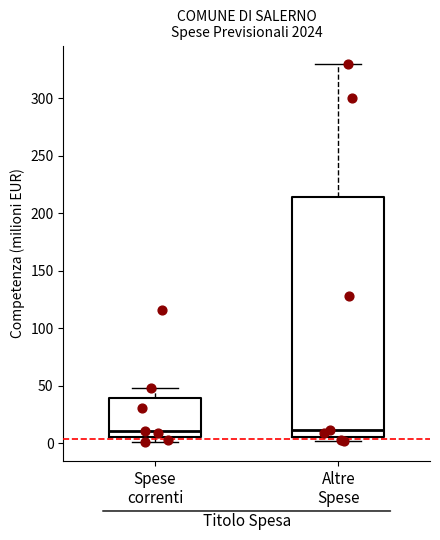

Reading left to right, transcribe this box plot: for each box, give where its median line is, the range the box spans, and where its two whiskers end, as read against the y-axis. The values are not printed on the chart, so give them approximately, as read against the axis.

Spese correnti: median 10, box 5 to 40, whiskers 0 to 50
Altre Spese: median 10, box 5 to 215, whiskers 0 to 330